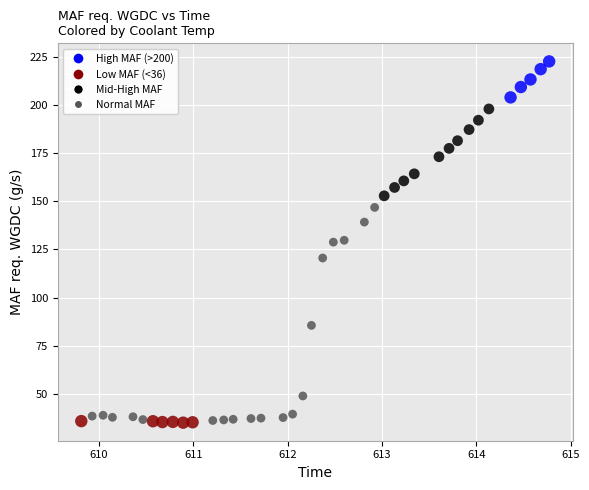

What is the range of Y values (max minus min)?

187.4